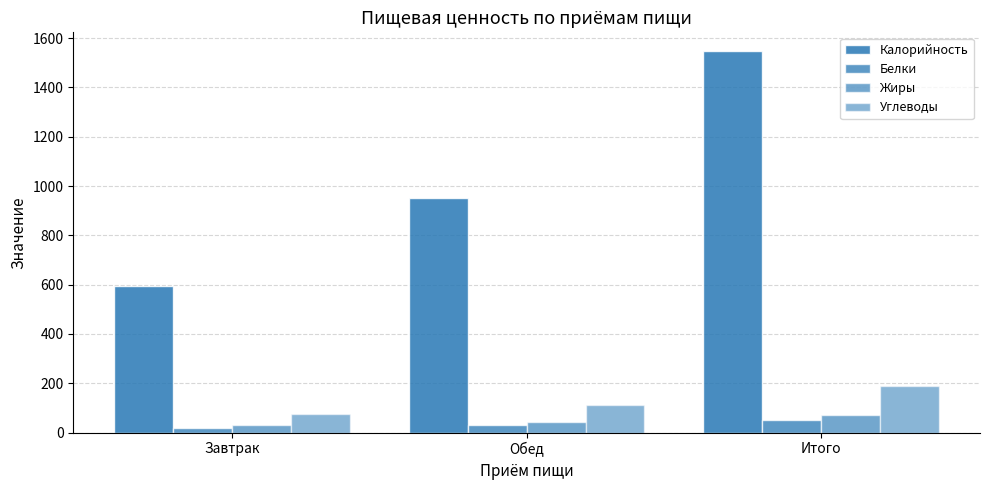

What value does the Белки series have at Итого?

50.6